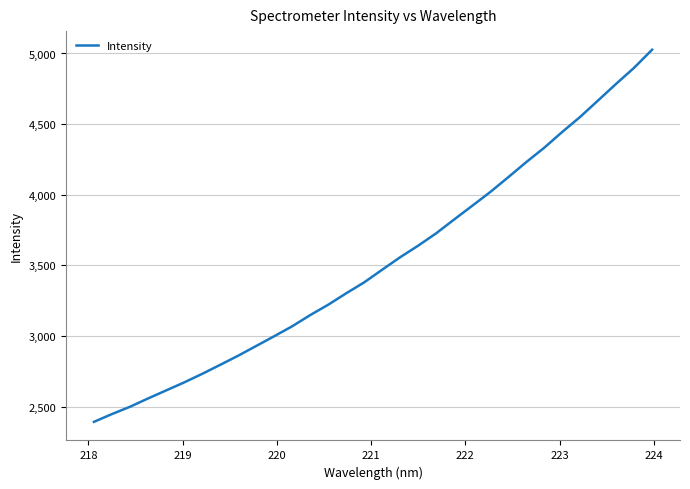

Does the chart have visible grid lines?

Yes